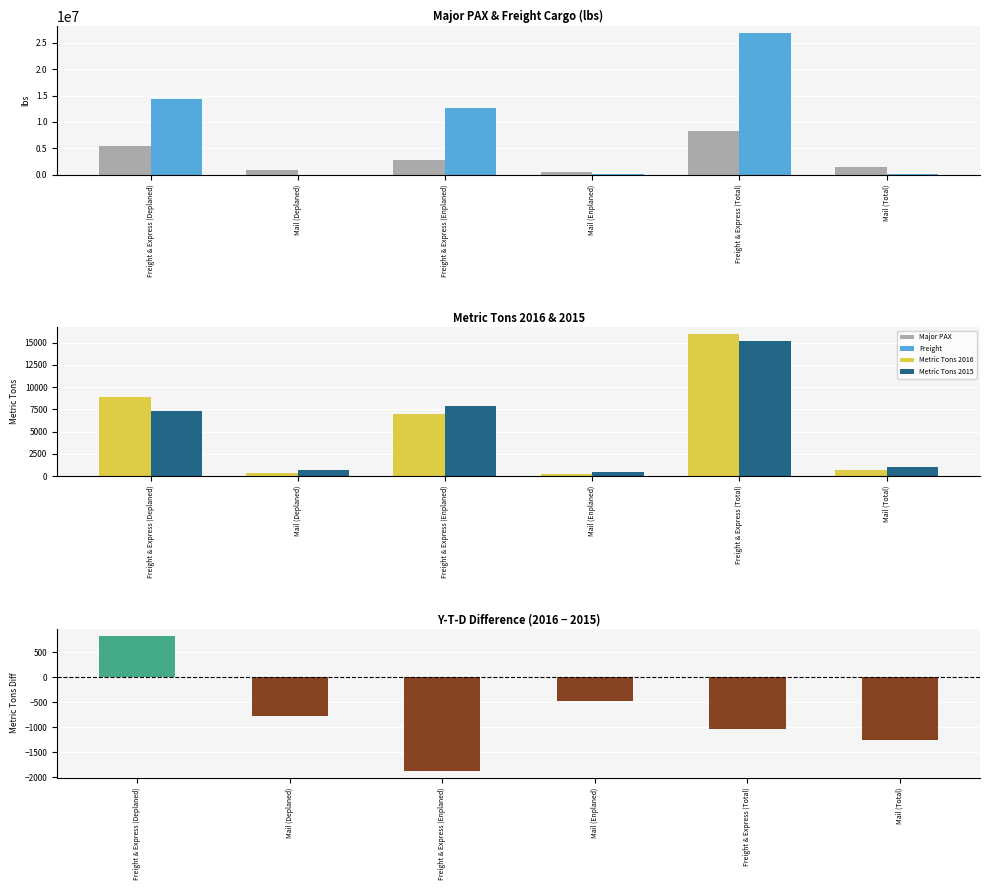

At how many categories does at least one series exceed 20931273?

1